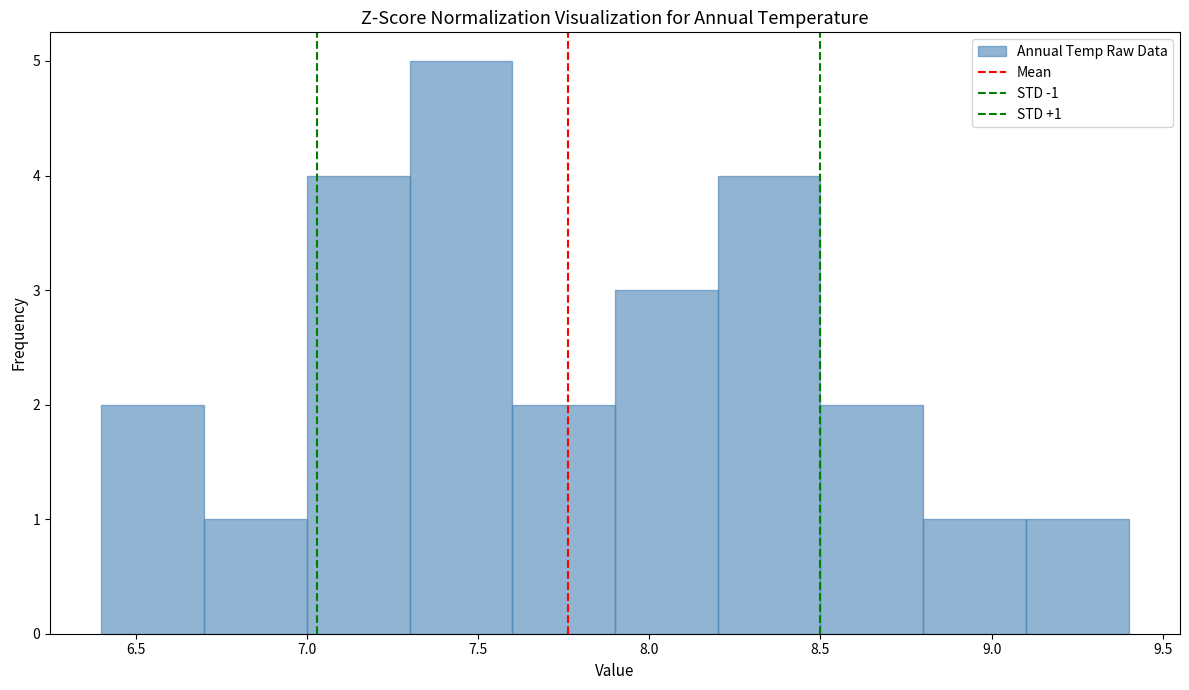

Over which range of the x-axis is the bar tallest?

7.3 to 7.6